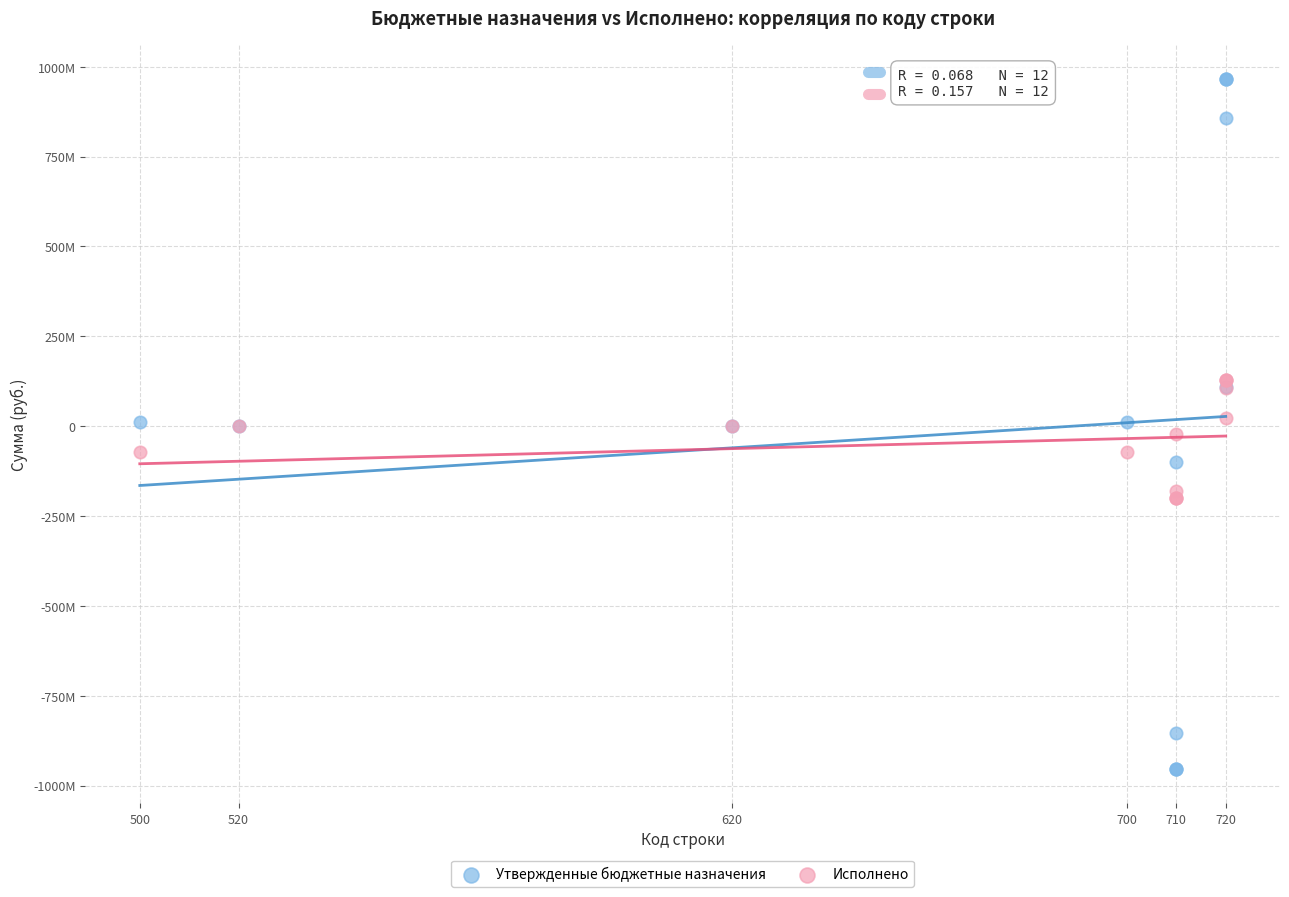

What are all the series names shown in the legend?

Утвержденные бюджетные назначения, Исполнено